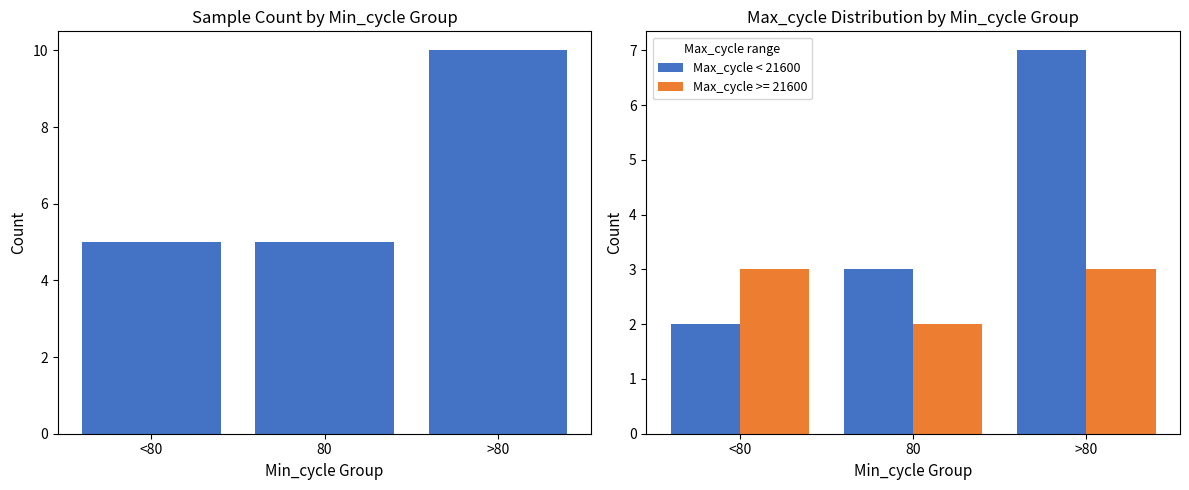

How many groups of bars are there?

3